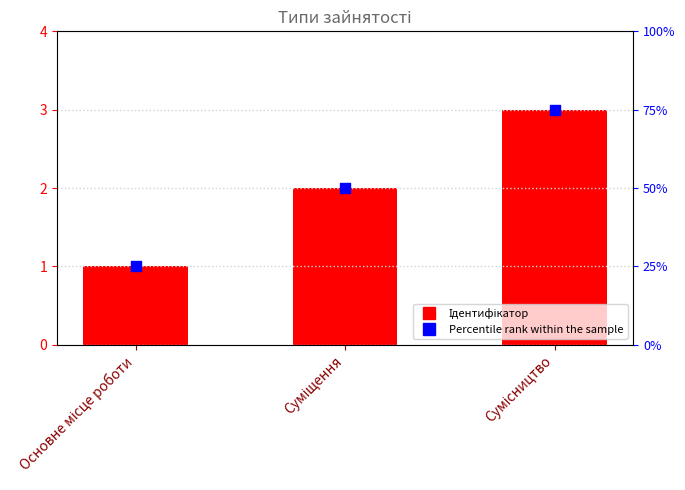

What is the total value across all series at Основне місце роботи?

26